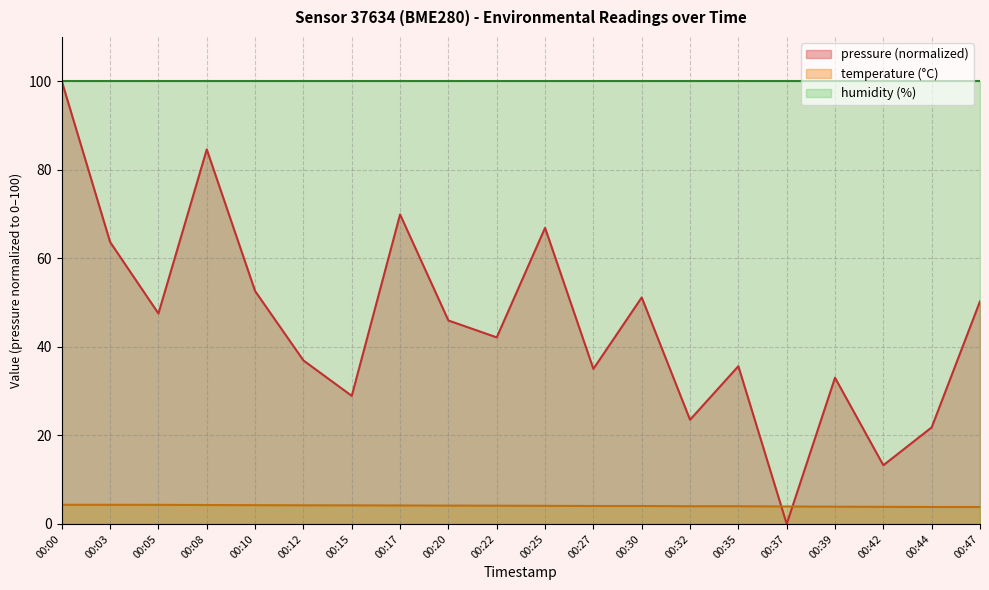

At how many categories does at least one series exceed 77?

20